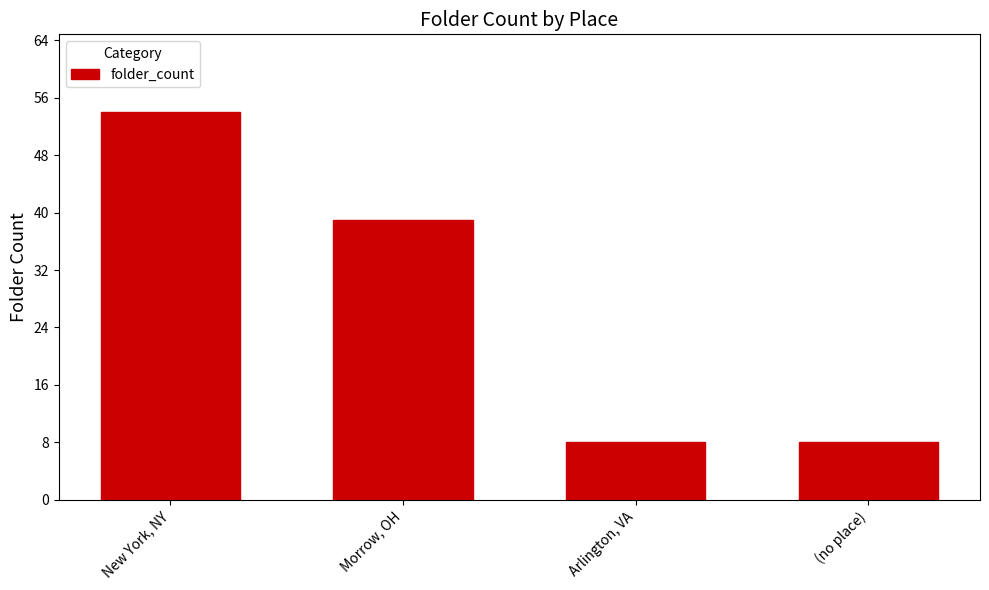

Is it true that the value at (no place) is 2?

False